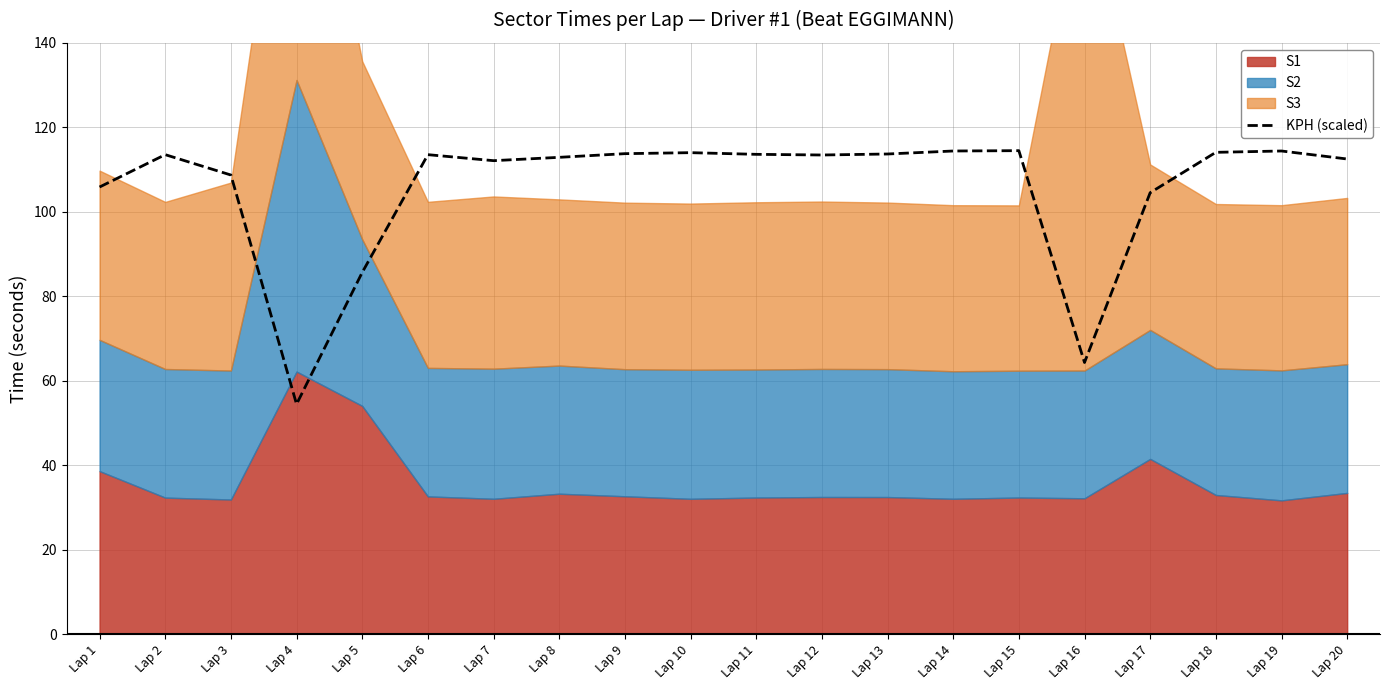

The chart shows a value of 23.4 at Lap 14. True or false?

False